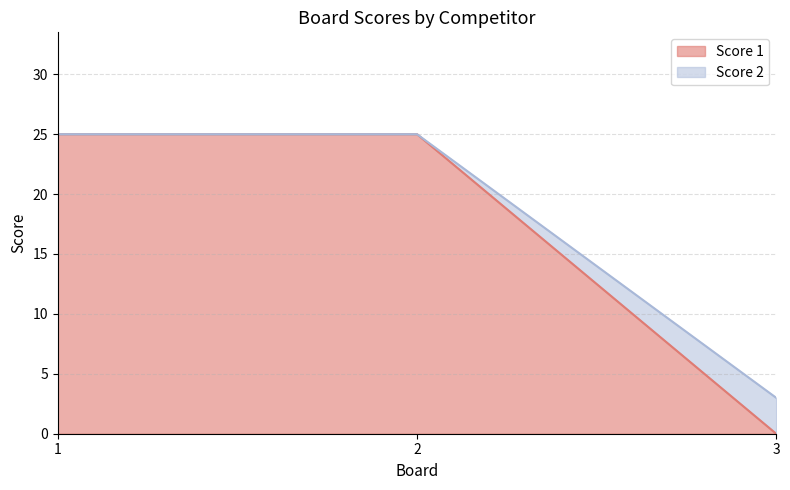

At how many categories does at least one series exceed 6?

2